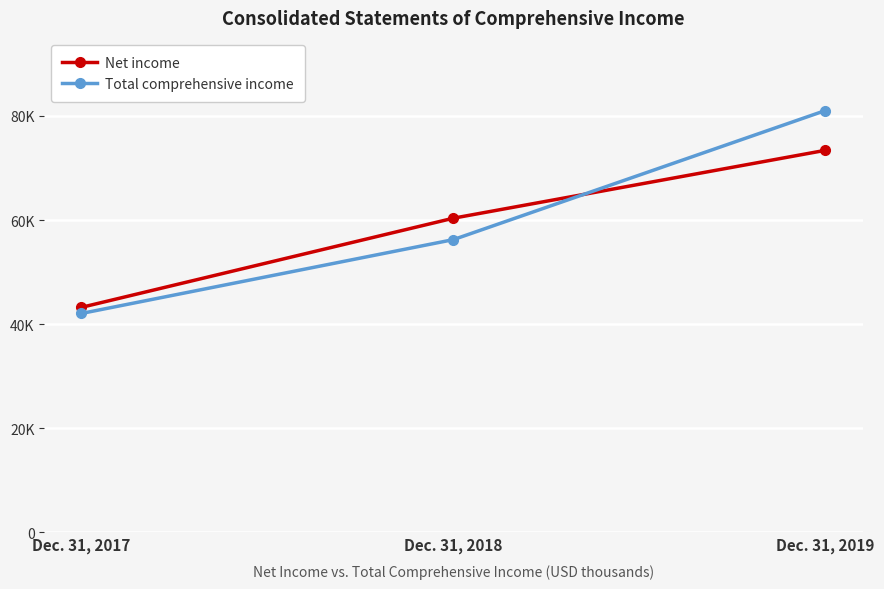

What is the value of the Total comprehensive income point at the 2nd from the left?

56236